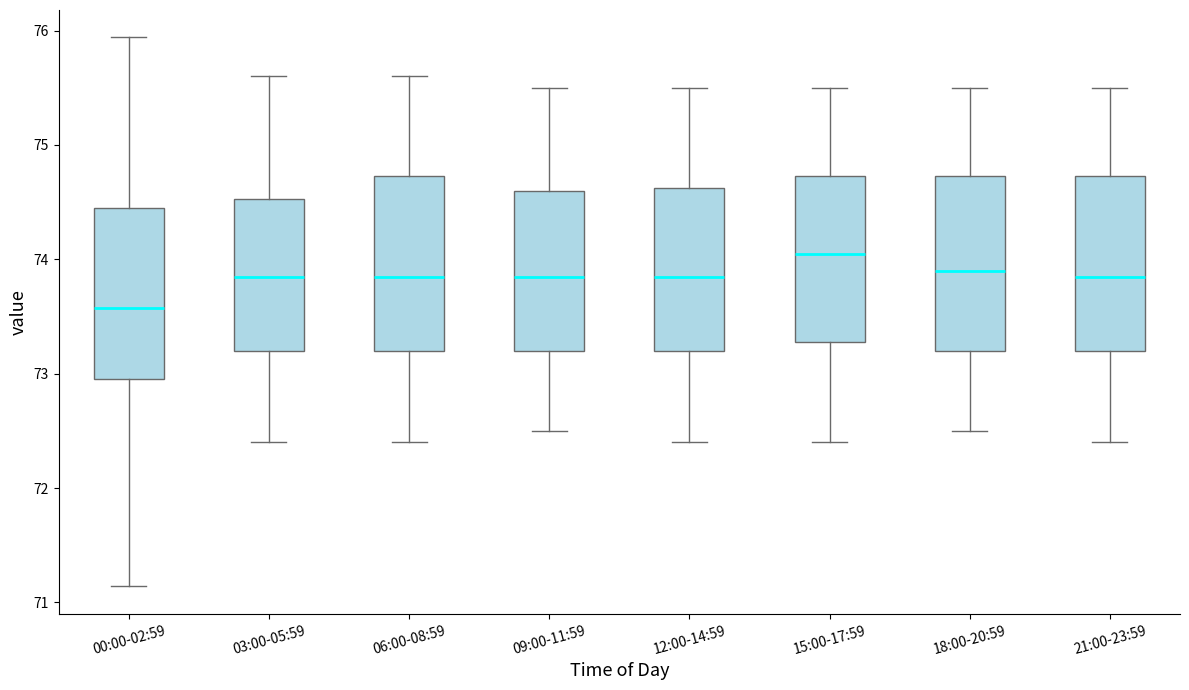

Which box has the lowest median line?

00:00-02:59